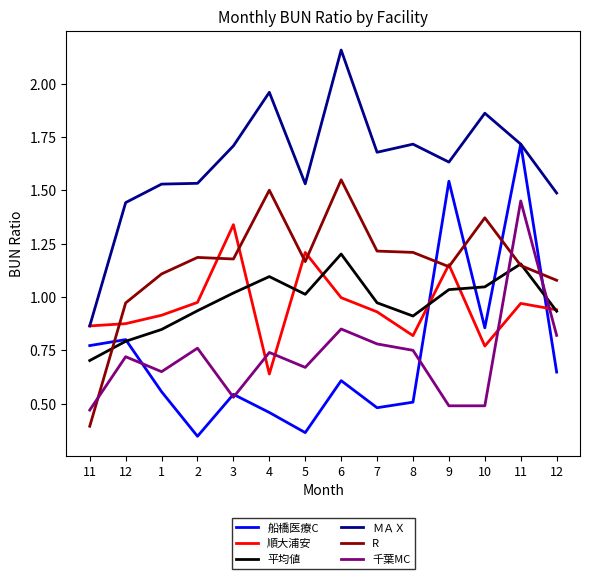

What is the sum of all 千葉MC values?

10.2